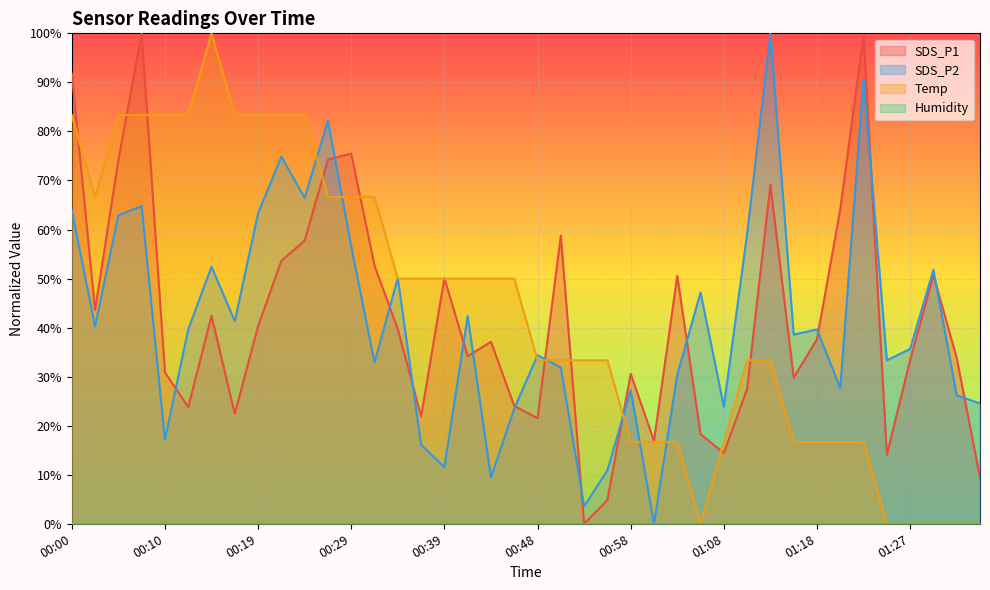

Where is Temp nearest to the value 0?

01:05